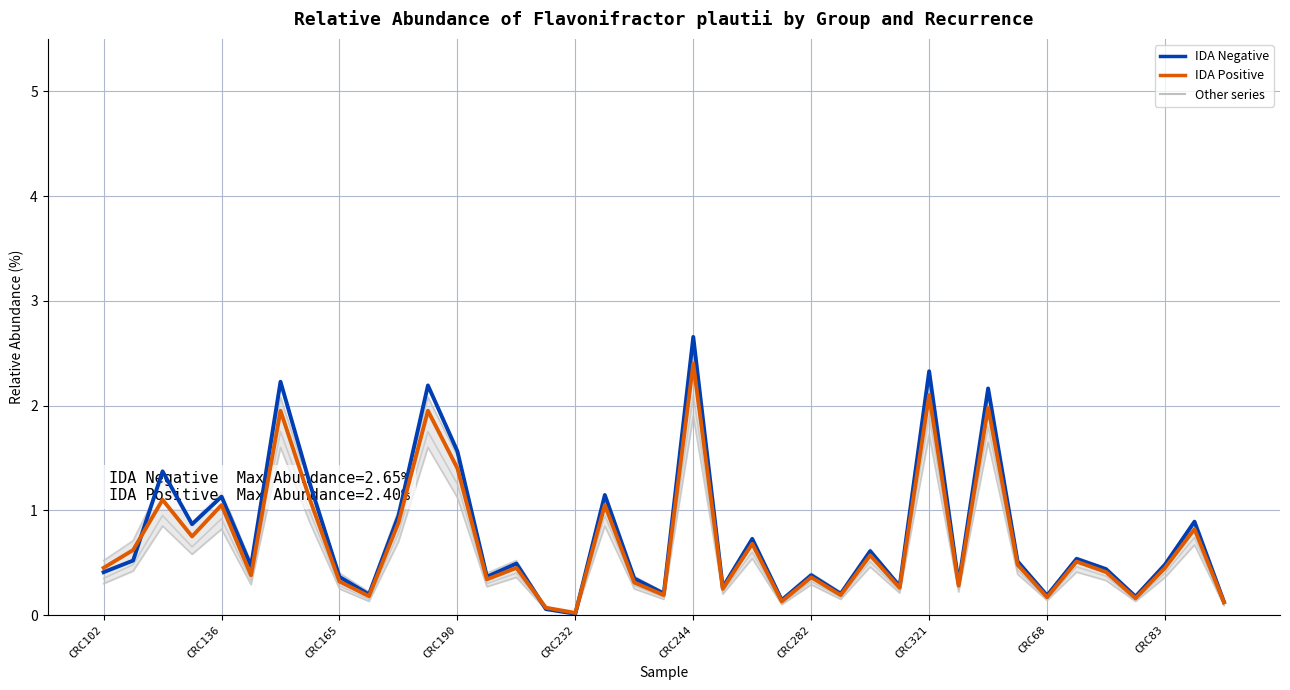

What is the spread (max minus min) of values at CRC102?

0.2